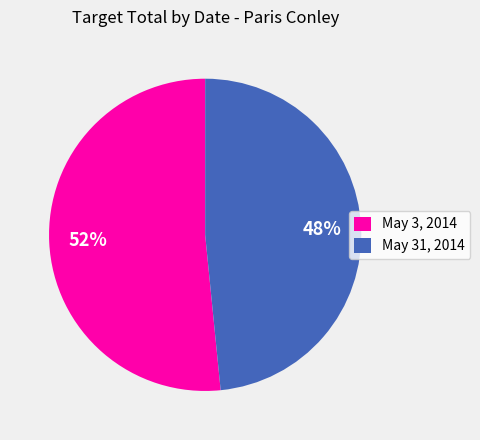

Do May 31, 2014 and May 3, 2014 together represent more than half of the pie?

Yes